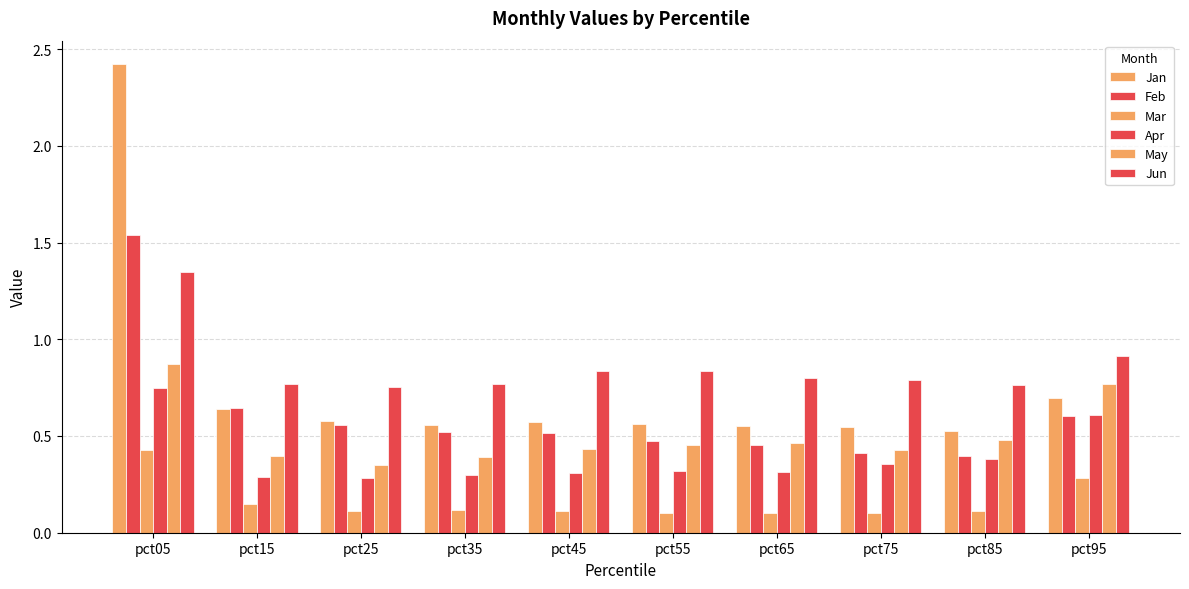

Are the bars grouped side by side (vs. stacked)?

Yes